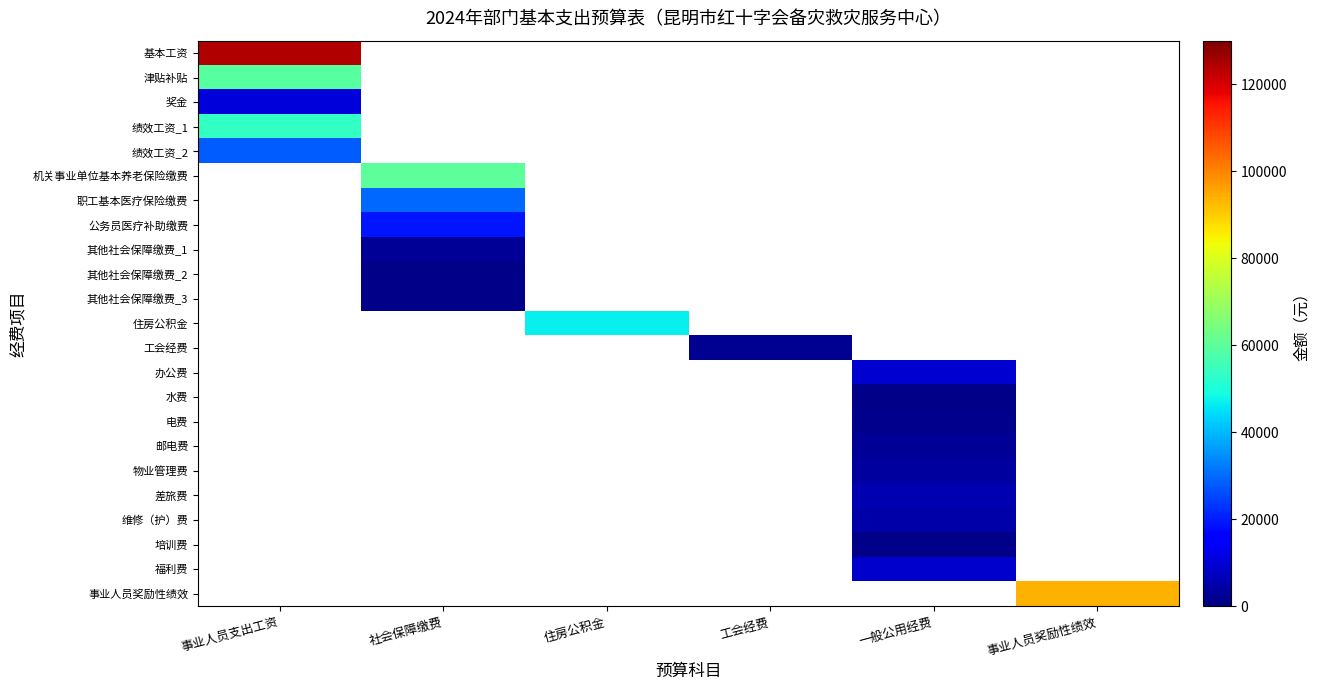

Which series has the largest range (max minus min)?

基本工资